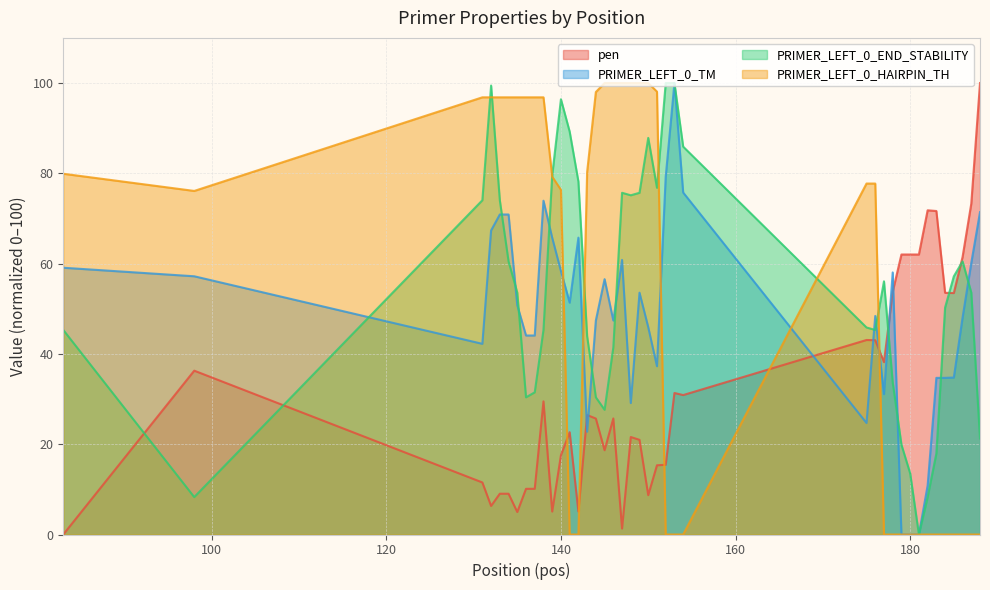

How many interior local valleys does the PRIMER_LEFT_0_HAIRPIN_TH series have?

1